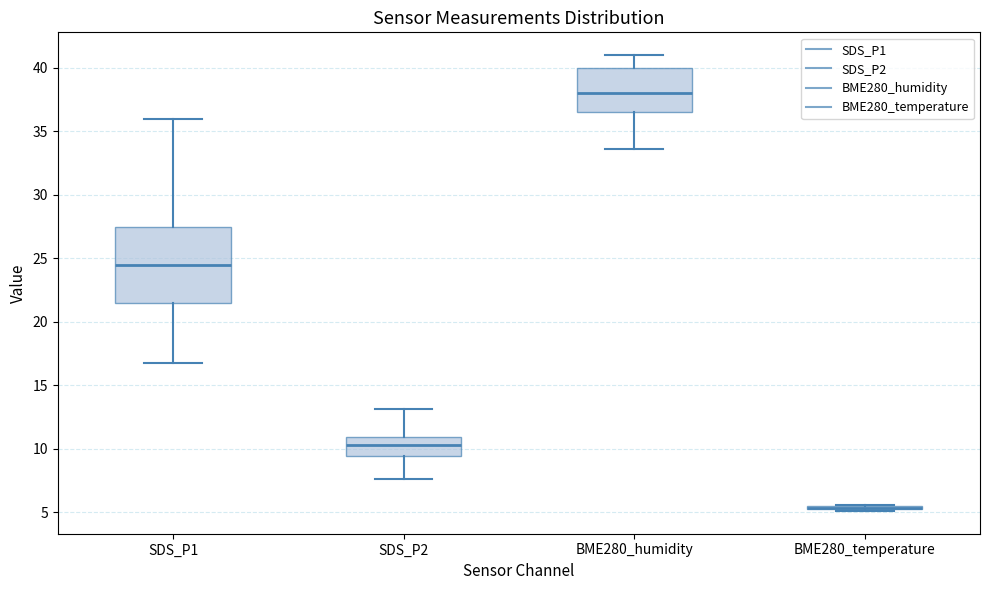

Reading left to right, transcribe this box plot: for each box, give where its median line is, the range the box spans, and where its two whiskers end, as read against the y-axis. The values are not printed on the chart, so give them approximately, as read against the axis.

SDS_P1: median 24.5, box 21.5 to 27.5, whiskers 16.5 to 36.0
SDS_P2: median 10.5, box 9.5 to 11.0, whiskers 7.5 to 13.0
BME280_humidity: median 38.0, box 36.5 to 40.0, whiskers 33.5 to 41.0
BME280_temperature: box collapsed to a line at 5.5, whiskers 5.0 to 5.5